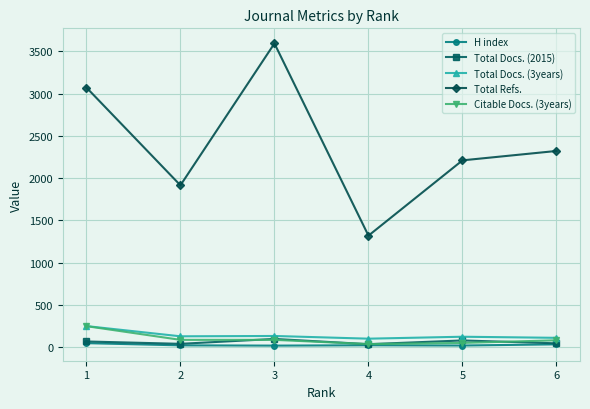

What is the average value of the Total Refs. series?

2405